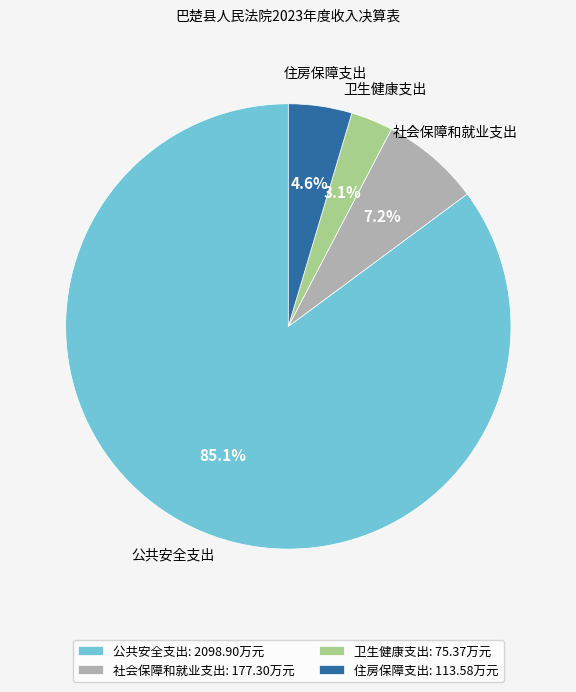

Combined, what portion of the pie is 卫生健康支出 and 公共安全支出?

88.2%